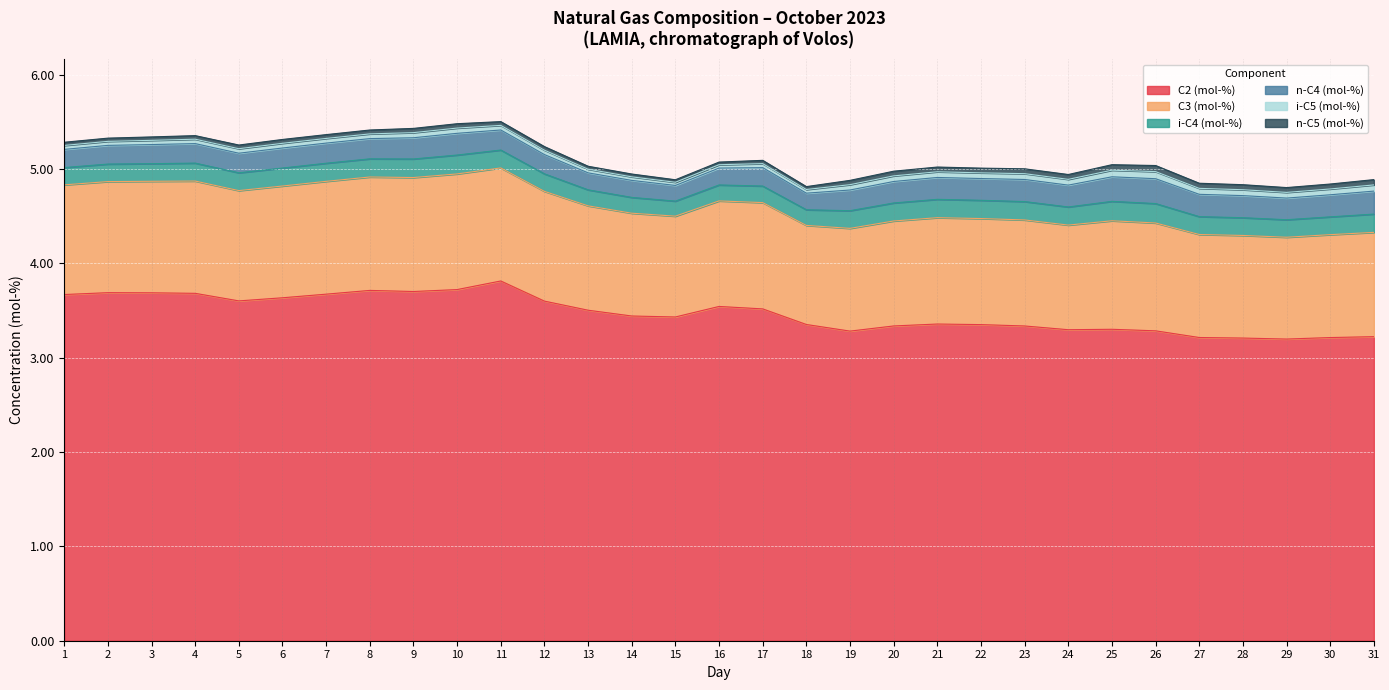

True or false: C3 (mol-%) and n-C4 (mol-%) cross at least once.

False